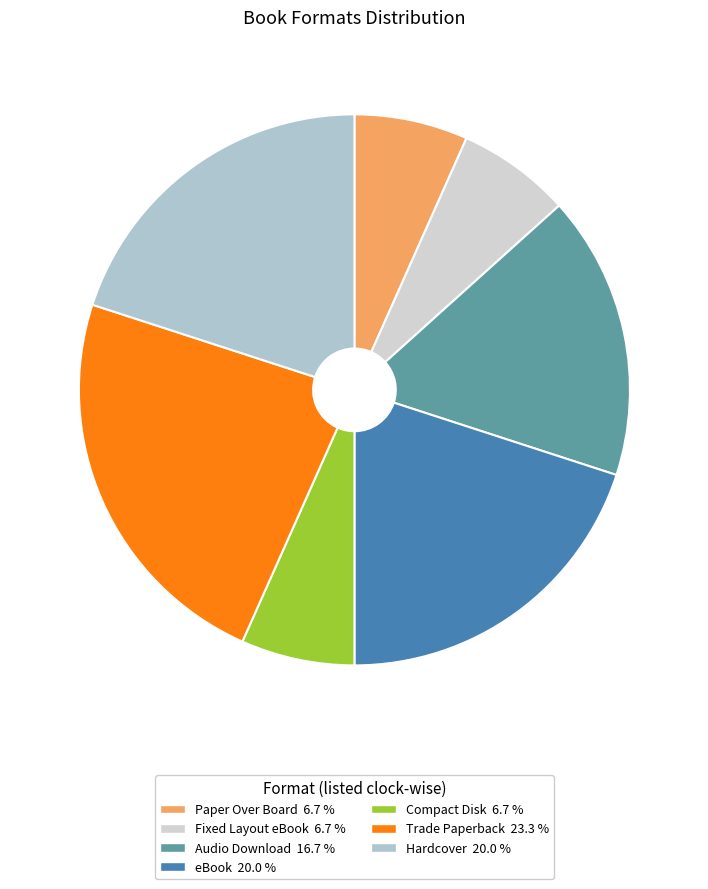

How many segments does this pie chart have?

7